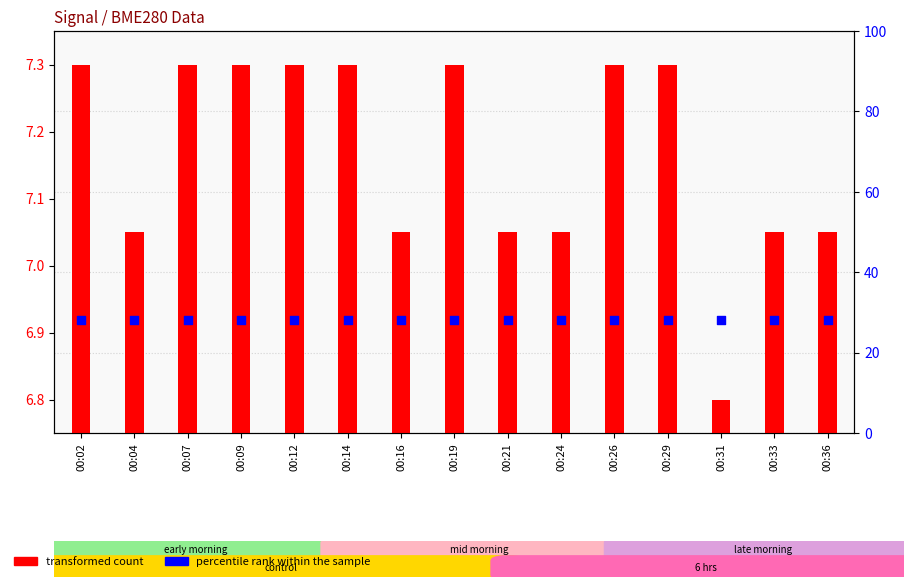

At how many categories does at least one series exceed 22?

15